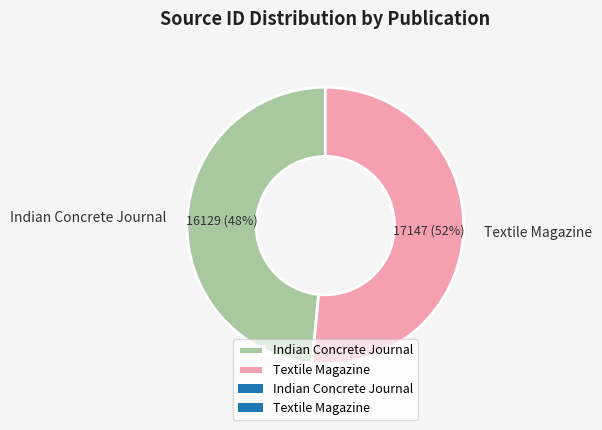

True or false: Indian Concrete Journal accounts for 48% of the total.

True